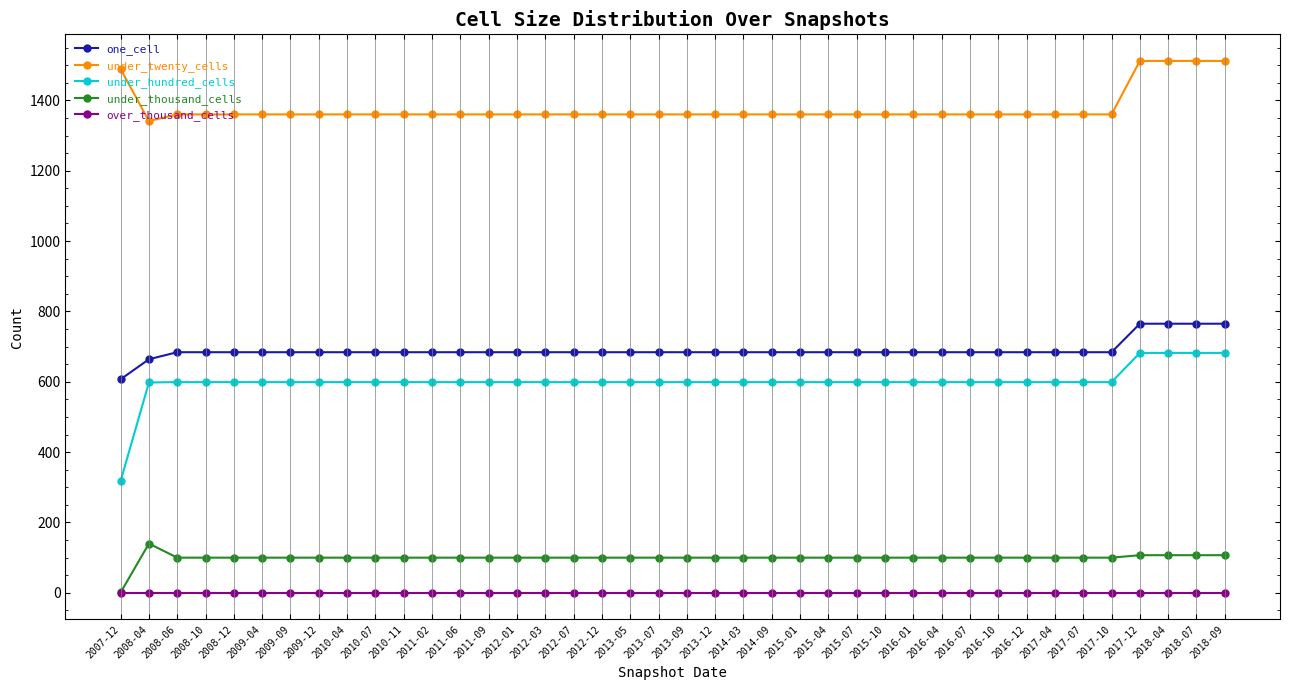

Is it true that one_cell equals 326 at 2012-03?

False